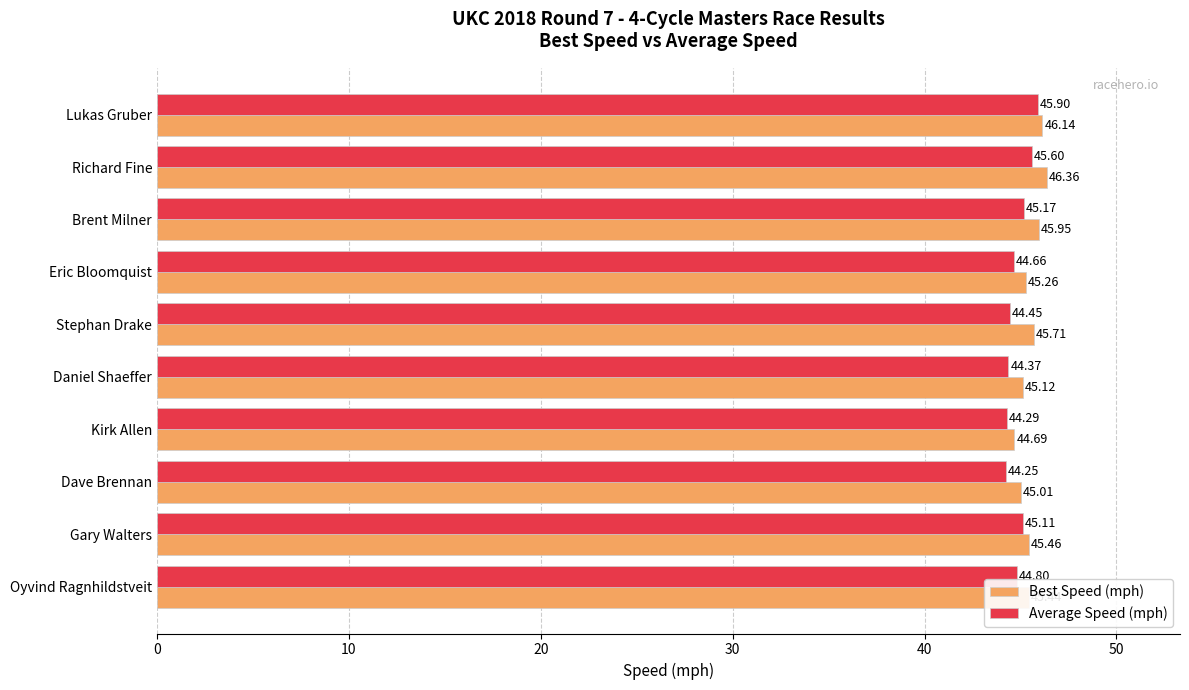

Which series has the largest total across all categories?

Best Speed (mph)